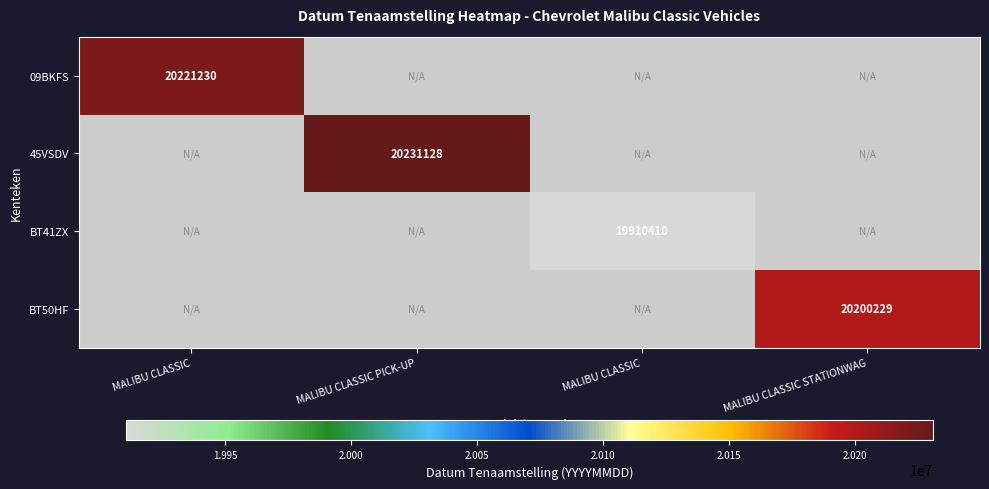

What is the greatest value displayed?

20231128.0